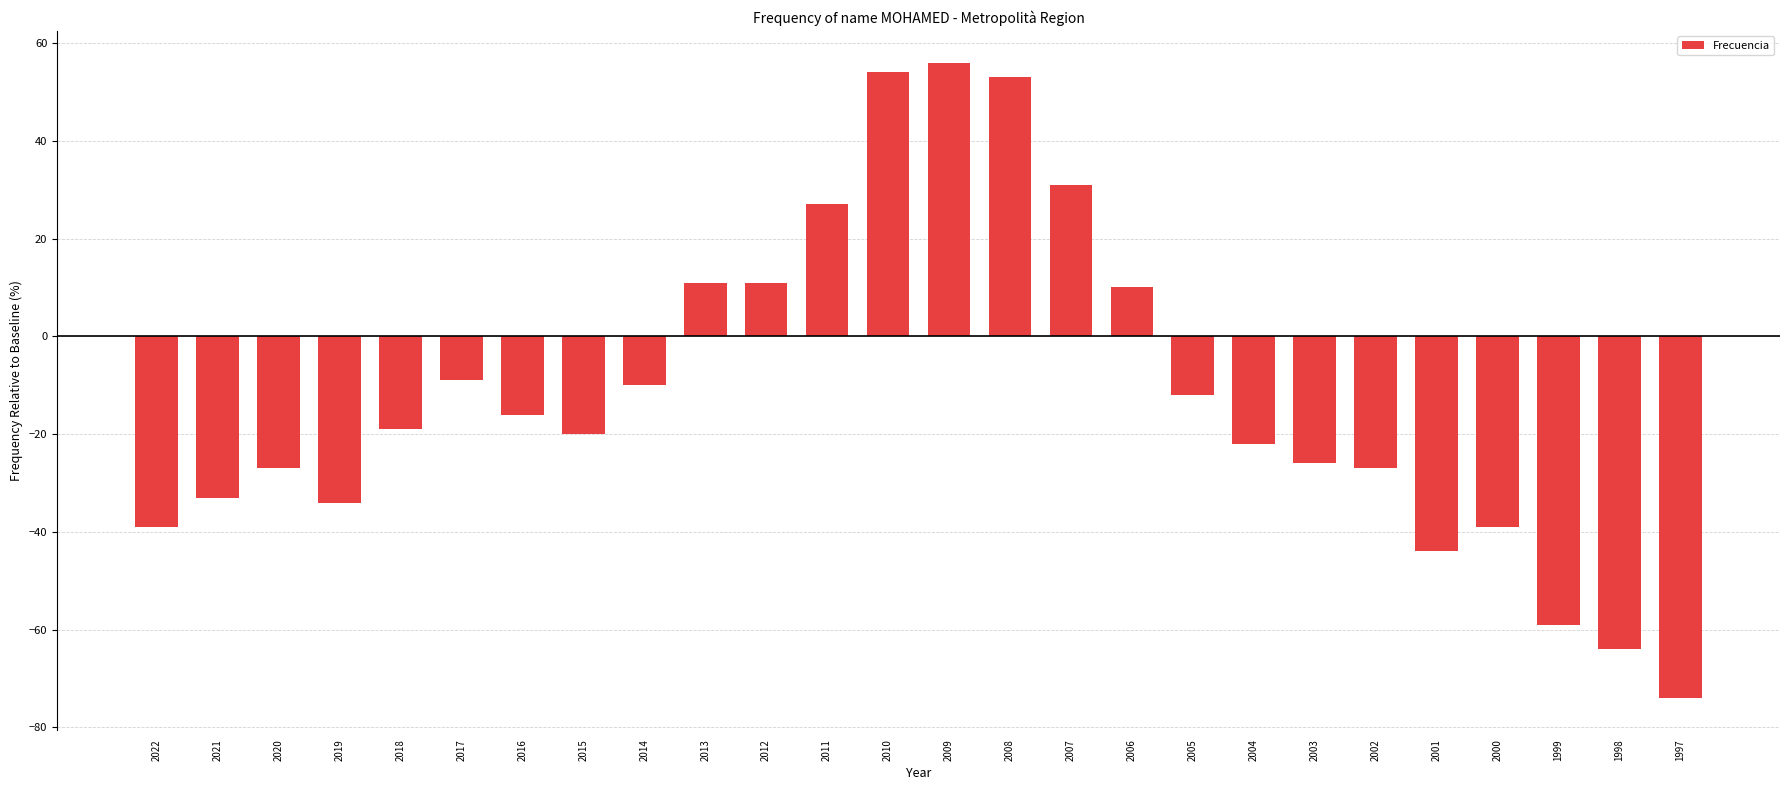

The value at 1998 is -31. True or false?

False